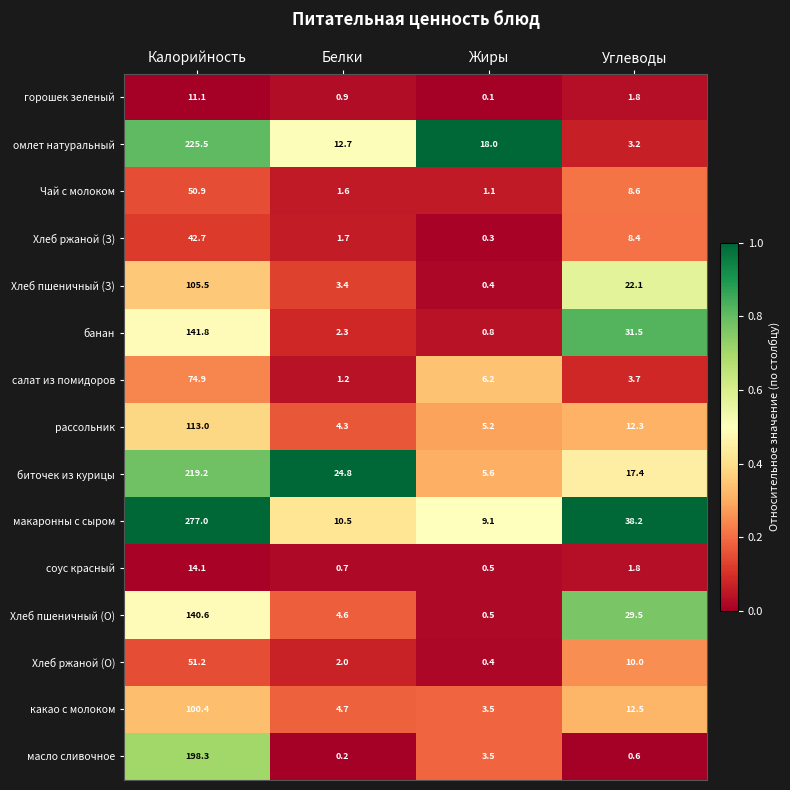

Which series changed the most between Белки and Углеводы?

банан